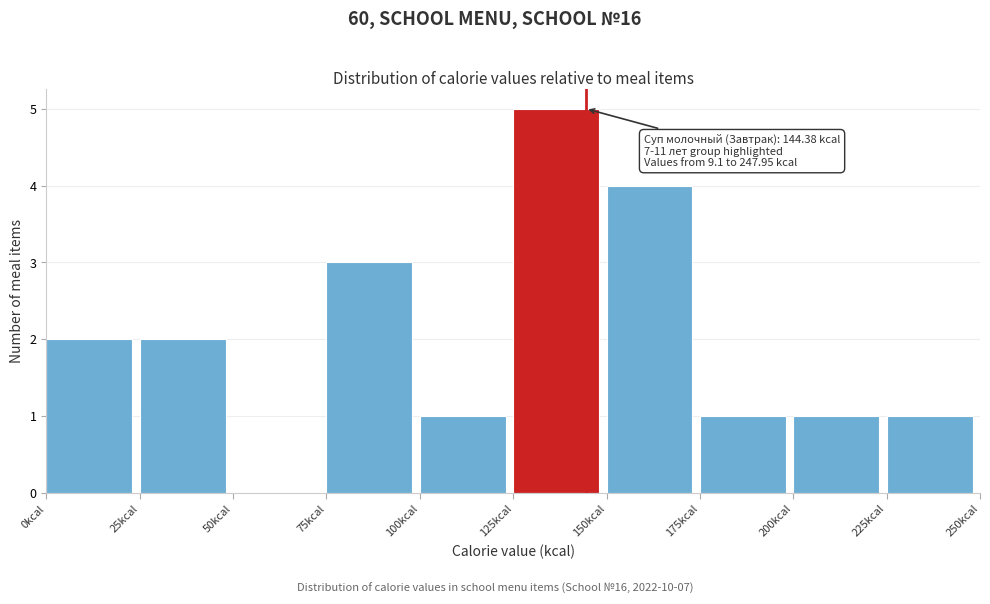

Which range on the x-axis has the tallest bar?

125 to 150